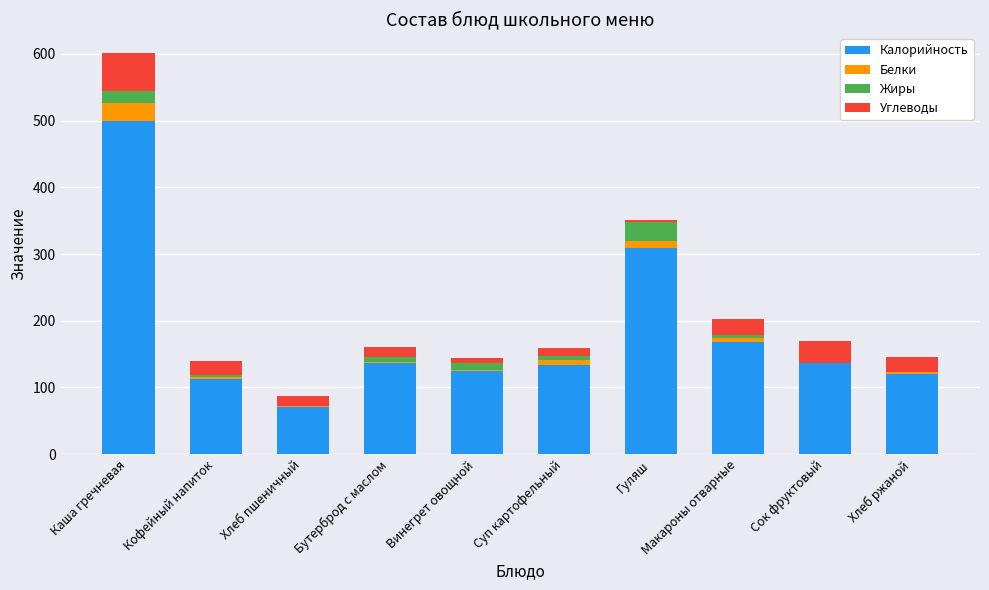

Where is Калорийность nearest to the value 285?

Гуляш